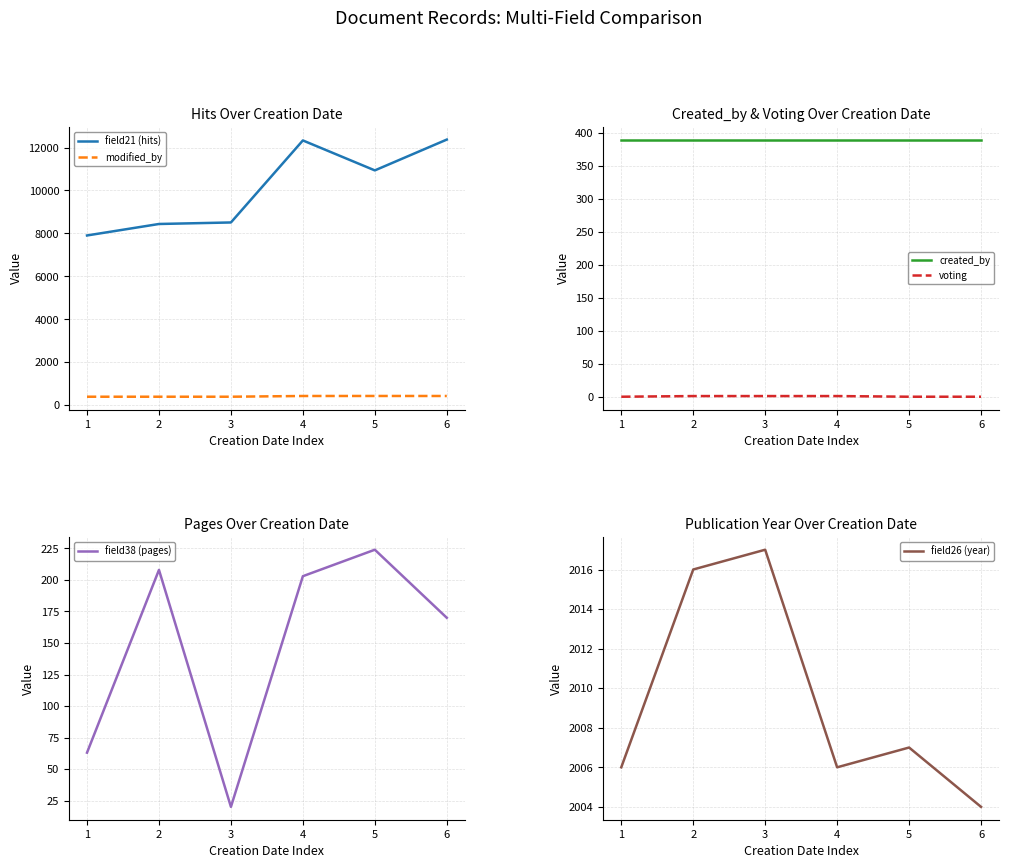

True or false: modified_by and field21 (hits) cross at least once.

False